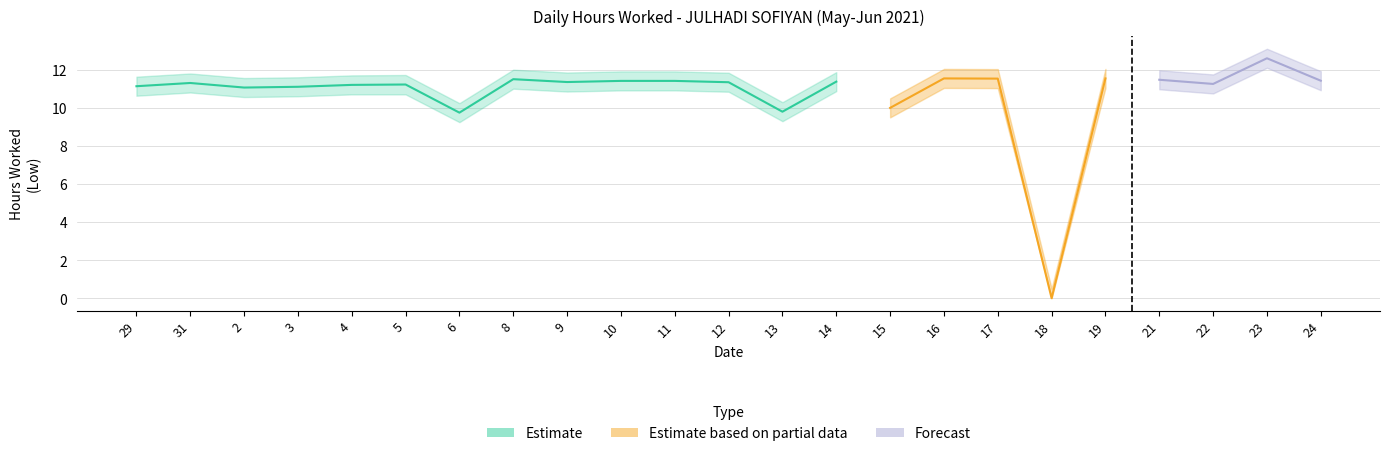

Reading left to right, extract all data points from this chart.

Low (hours worked): 11.2	11.3	11.1	11.1	11.2	11.2	9.8	11.5	11.4	11.4	11.4	11.4	9.8	11.4	10.0	11.6	11.6	0.0	11.6	11.5	11.3	12.6	11.4
Low_upper: 11.7	11.8	11.6	11.6	11.7	11.7	10.3	12.0	11.9	11.9	11.9	11.9	10.3	11.9	10.5	12.1	12.1	0.5	12.1	12.0	11.8	13.1	11.9
Low_lower: 10.7	10.8	10.6	10.6	10.7	10.7	9.3	11.0	10.9	10.9	10.9	10.9	9.3	10.9	9.5	11.1	11.1	0.0	11.1	11.0	10.8	12.1	10.9